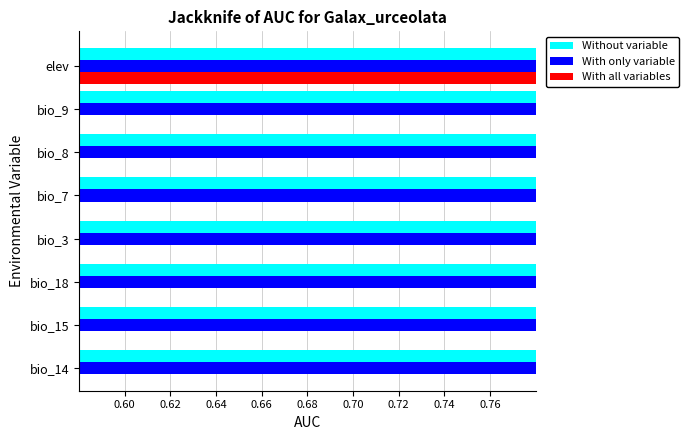

Which series has the largest total across all categories?

Without variable